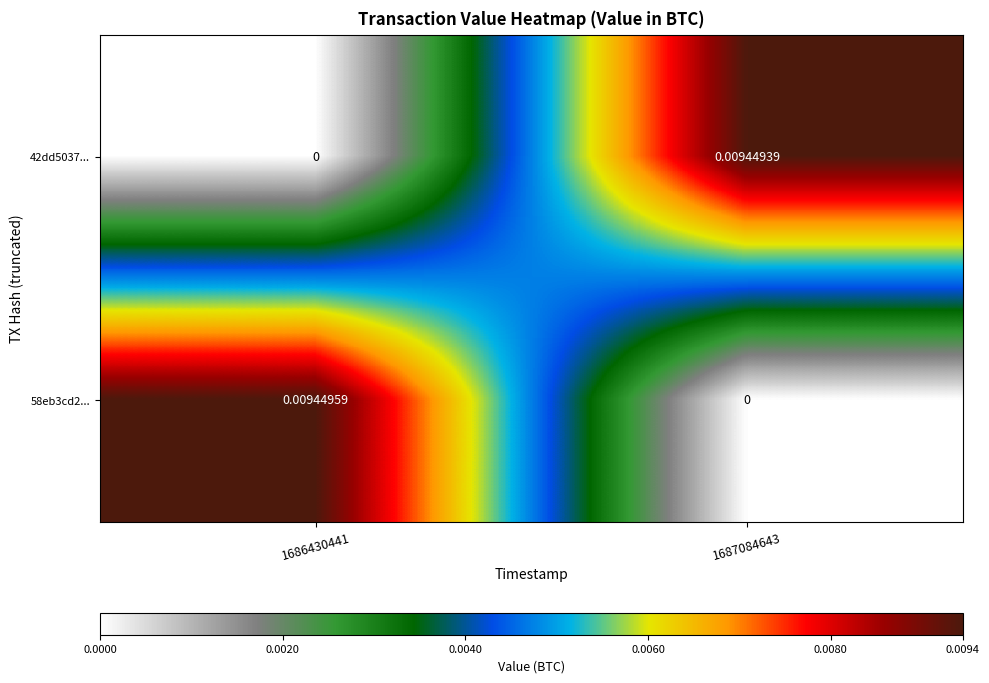

Is the value of 42dd5037... at 1686430441 greater than the value of 58eb3cd2... at 1686430441?

No